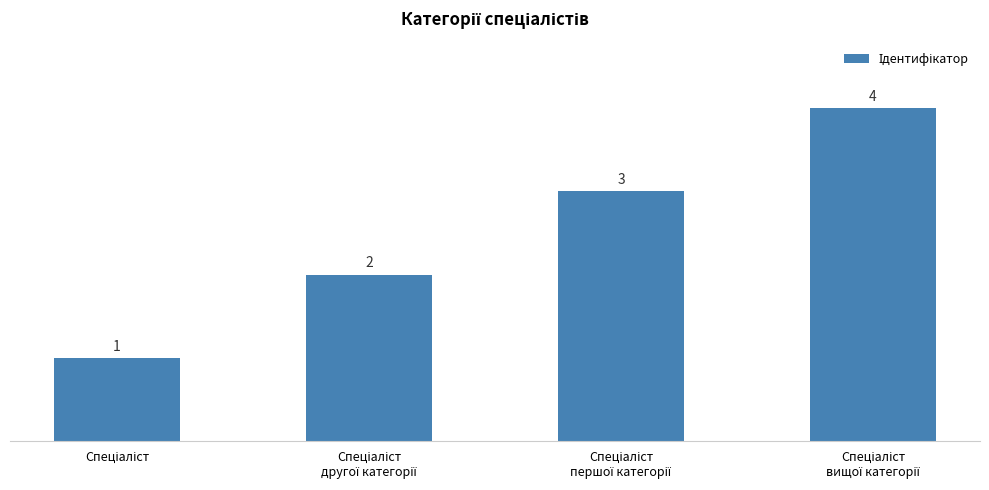

Count the values in the range 2 to 4.

3